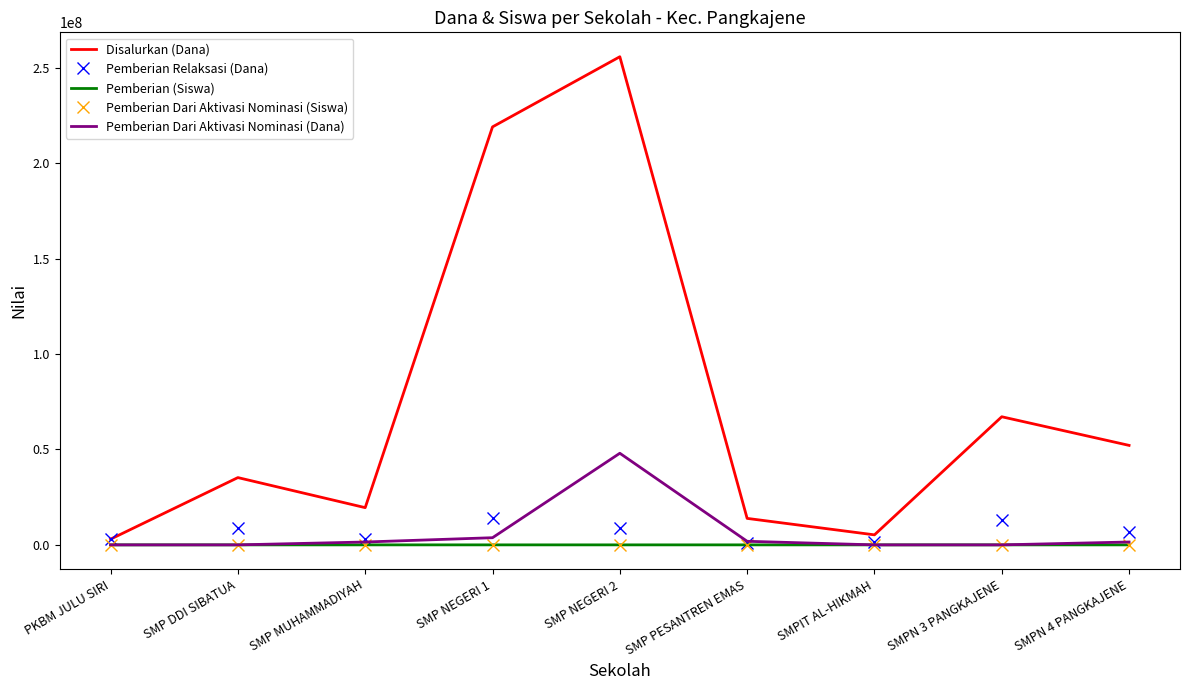

The Pemberian Dari Aktivasi Nominasi (Dana) series shows 25203577 at PKBM JULU SIRI. True or false?

False